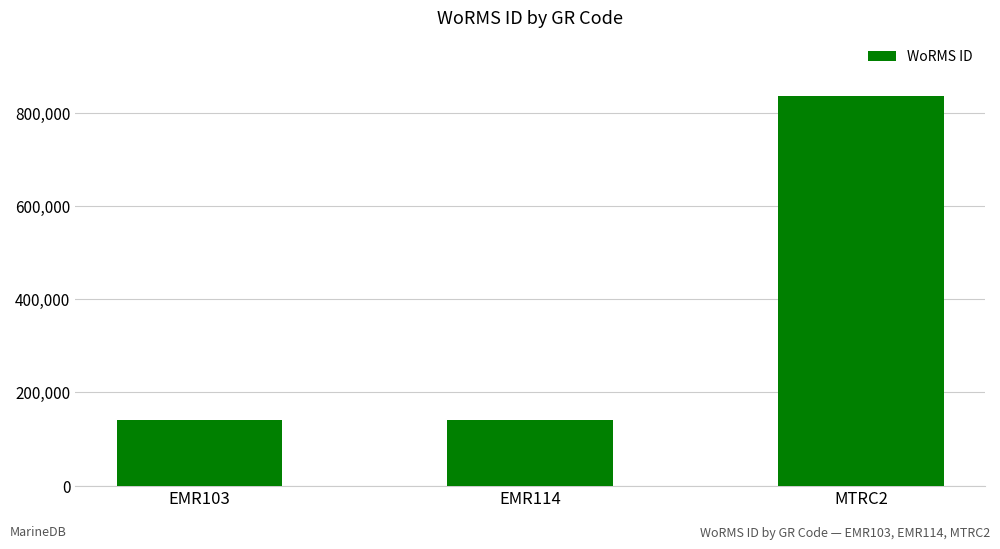

True or false: the data shows 836033 at MTRC2.

True